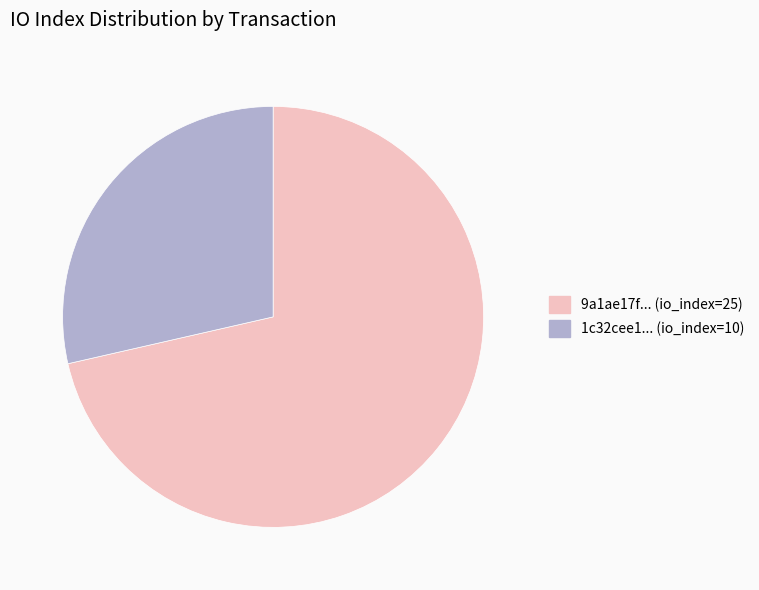

What is the smallest slice in the pie chart?

1c32cee1... (io_index=10)